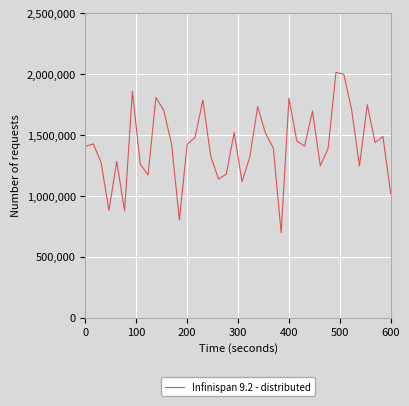

Count the number of categories in the chart.

40